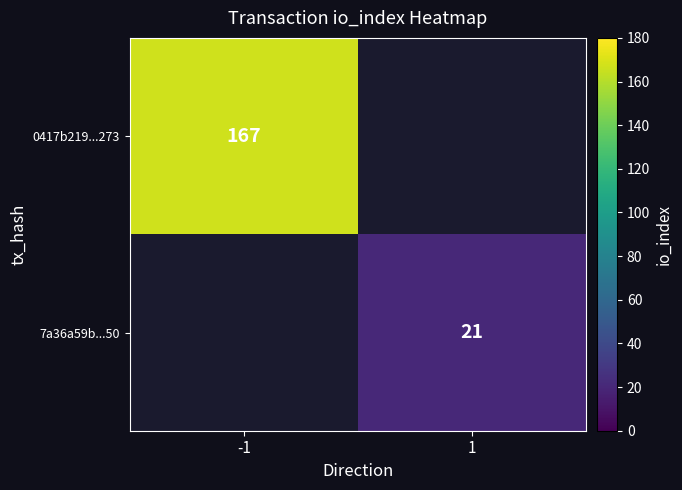

The value of 7a36a59b...50 at 1 is 32. True or false?

False